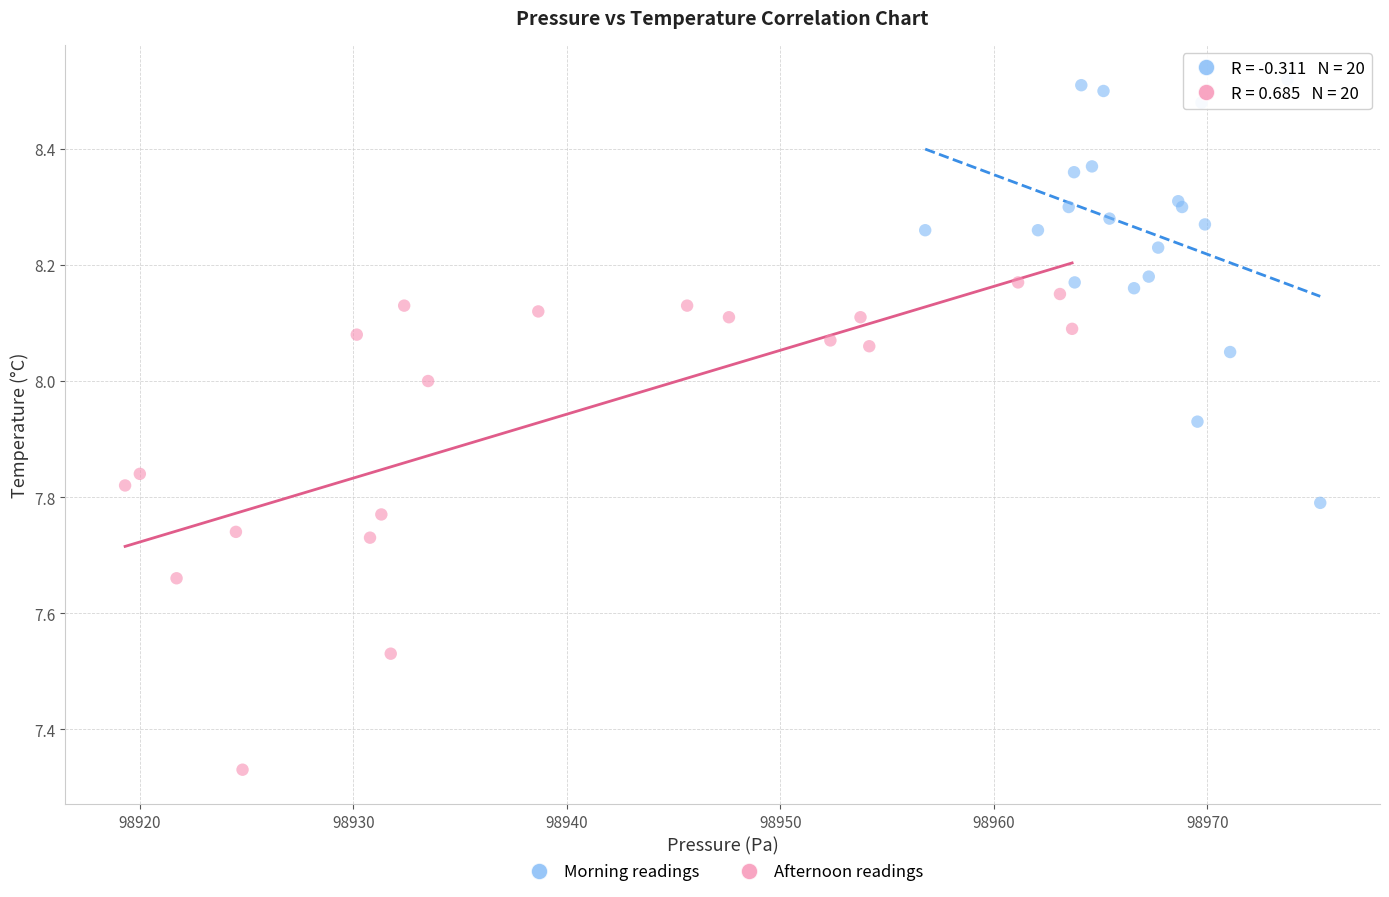

What are all the series names shown in the legend?

Morning readings, Afternoon readings